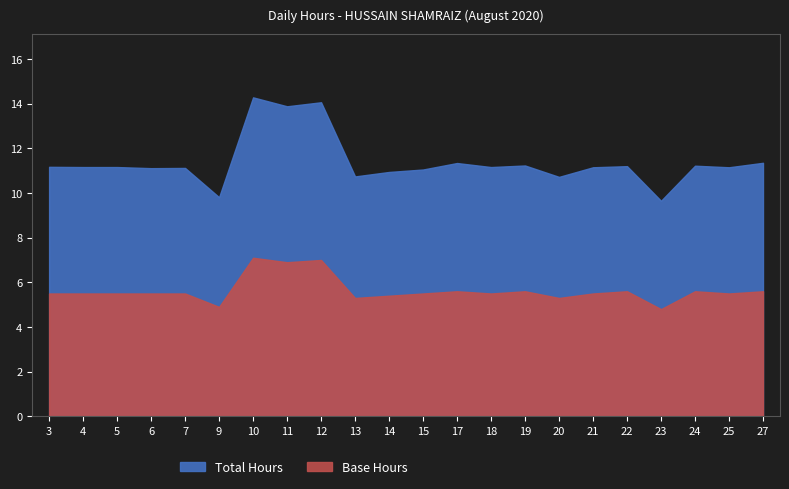

How many values in the Total Hours series are below 11?

5